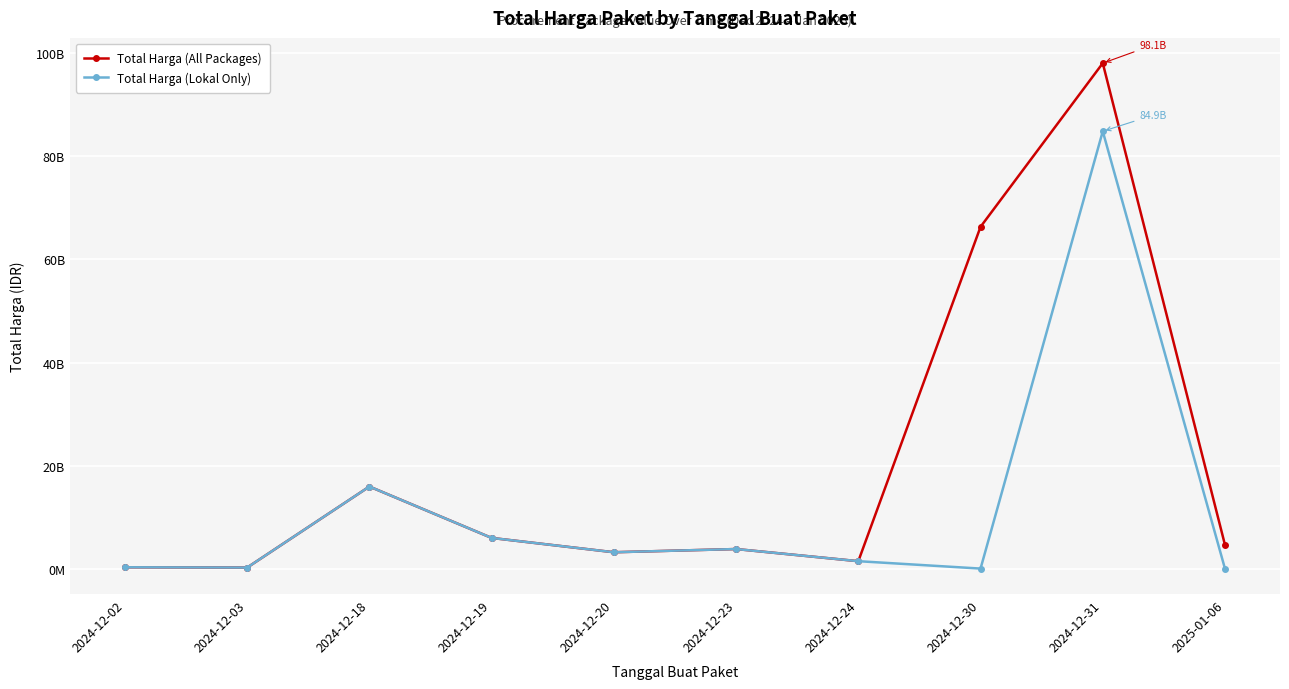

Does the chart have visible grid lines?

Yes